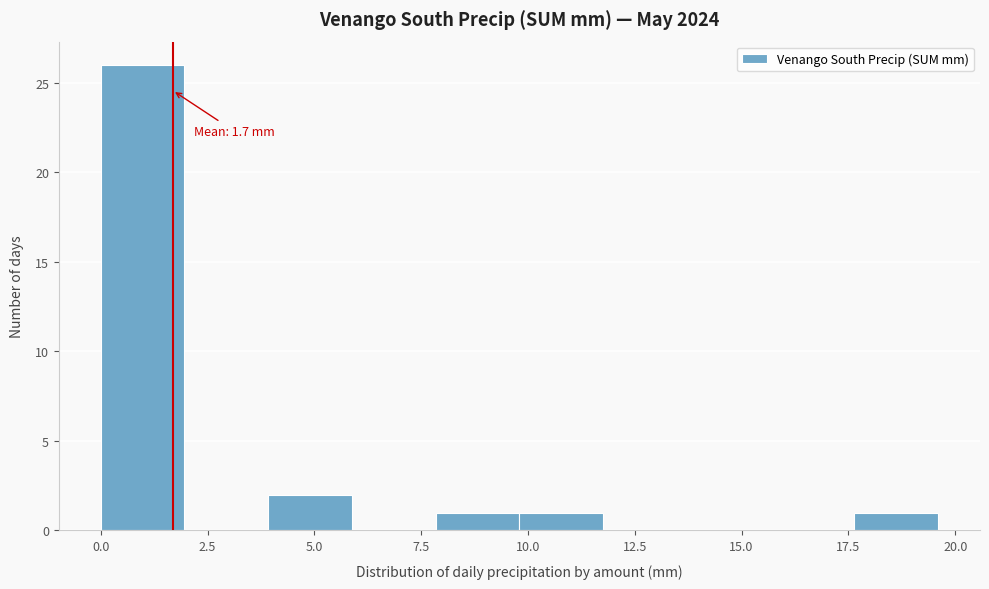

Read against the x-axis, roughly where is the centre of the tallest bar?

1.0